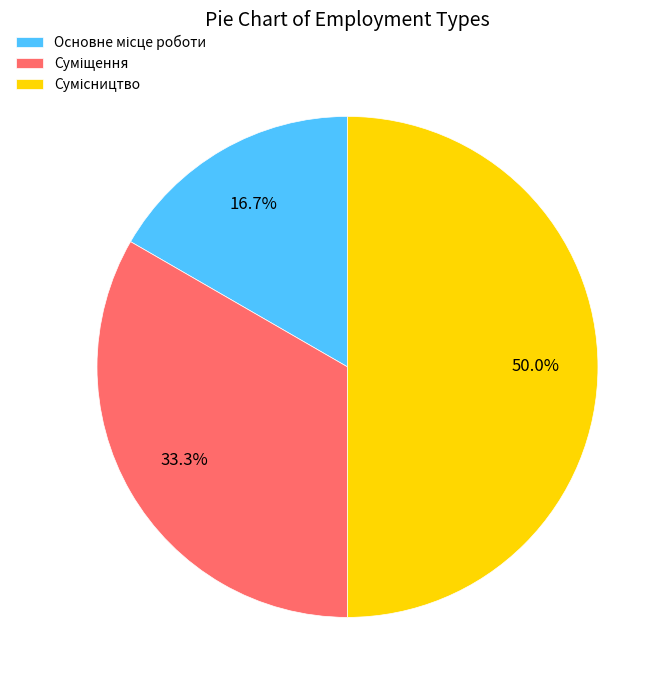

How many slices are in this pie chart?

3